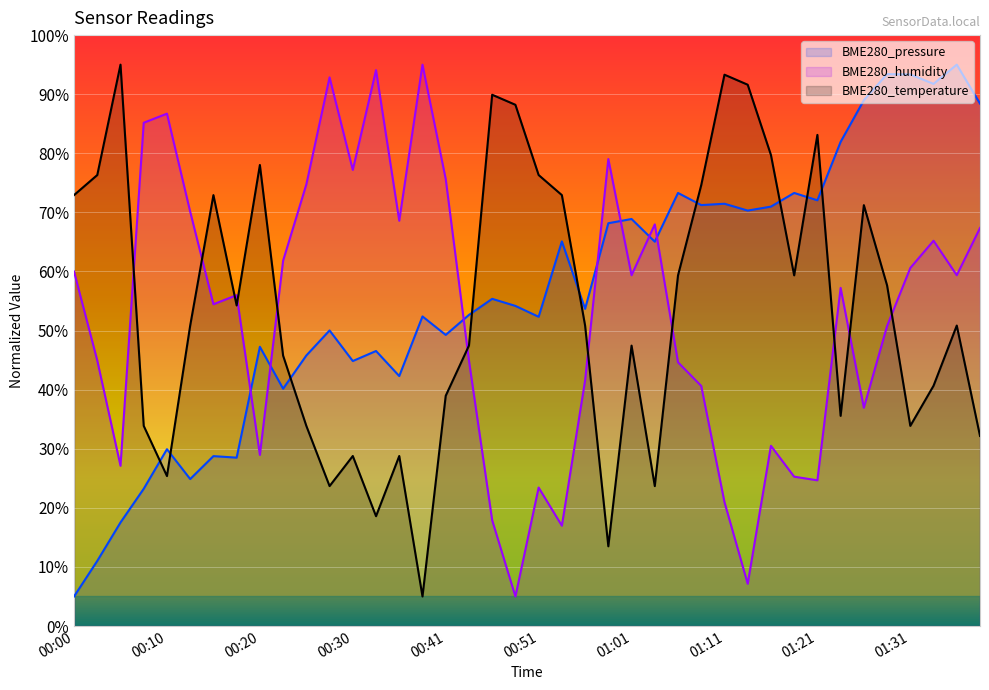

Which series changed the most between 01:01 and 01:33?

BME280_pressure